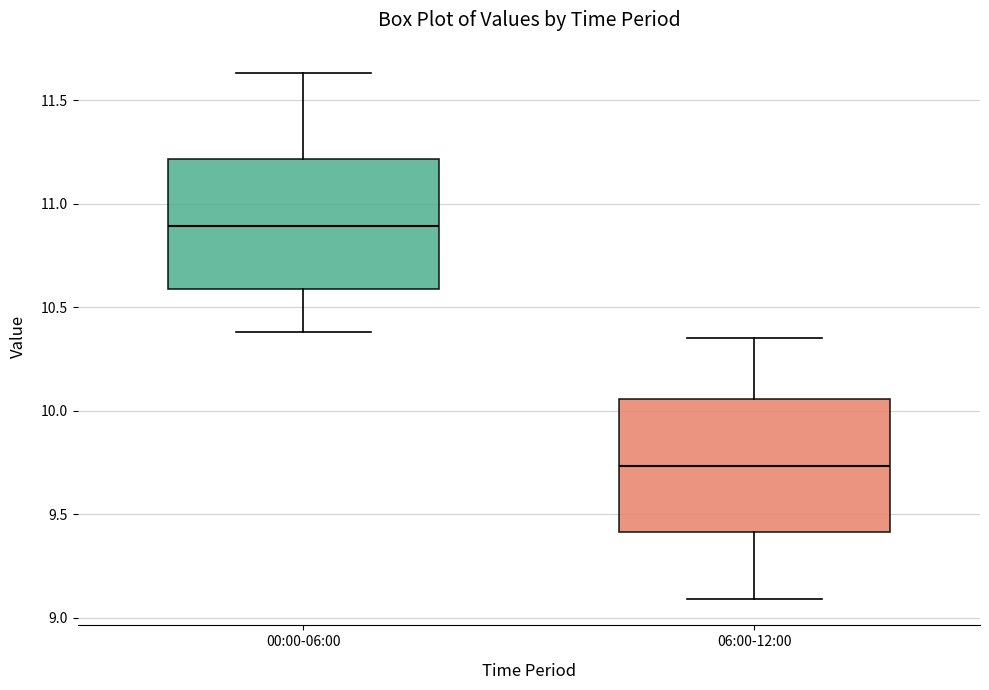

Reading left to right, read every box against the y-axis: the position of its median line, the range the box covers, and the ends of its whiskers. The values are not printed on the chart, so give them approximately, as read against the axis.

00:00-06:00: median 10.90, box 10.60 to 11.20, whiskers 10.40 to 11.65
06:00-12:00: median 9.75, box 9.40 to 10.05, whiskers 9.10 to 10.35